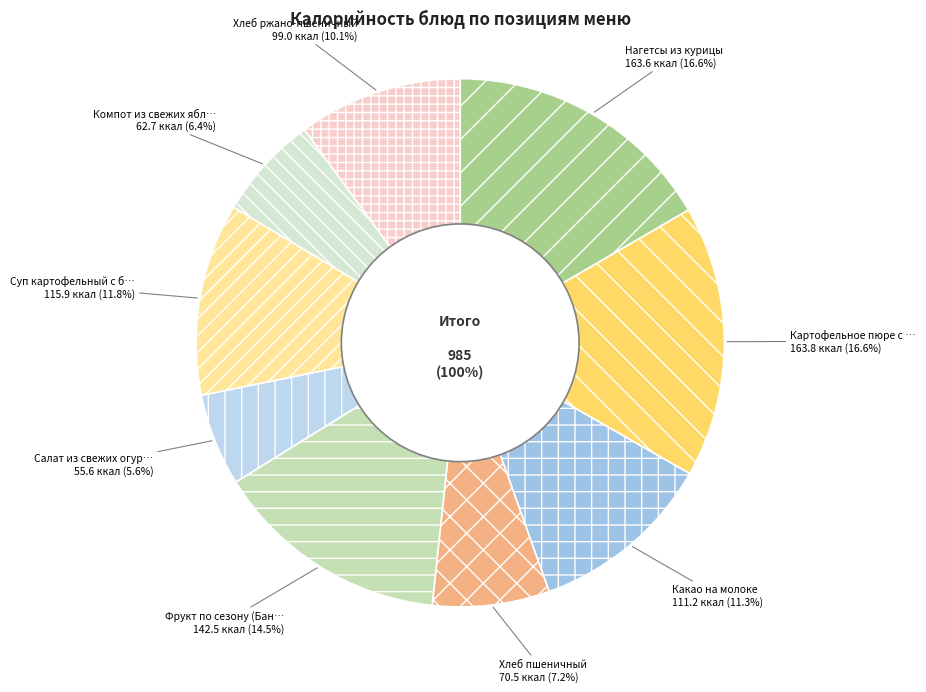

What is the change in value from Какао на молоке to Хлеб пшеничный?

-40.7